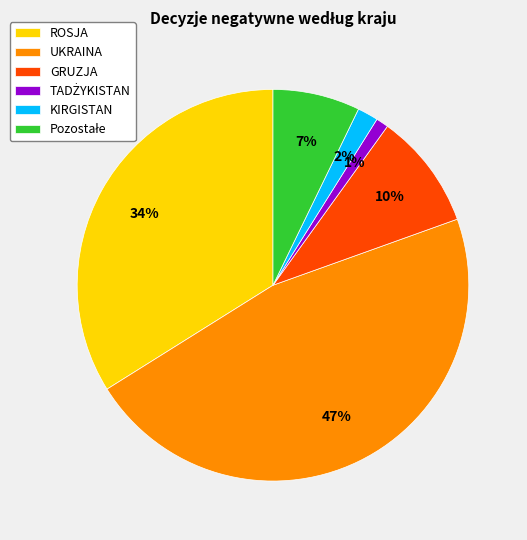

To the nearest percent, what is the difference between the largest and smallest slice percentages?

46%